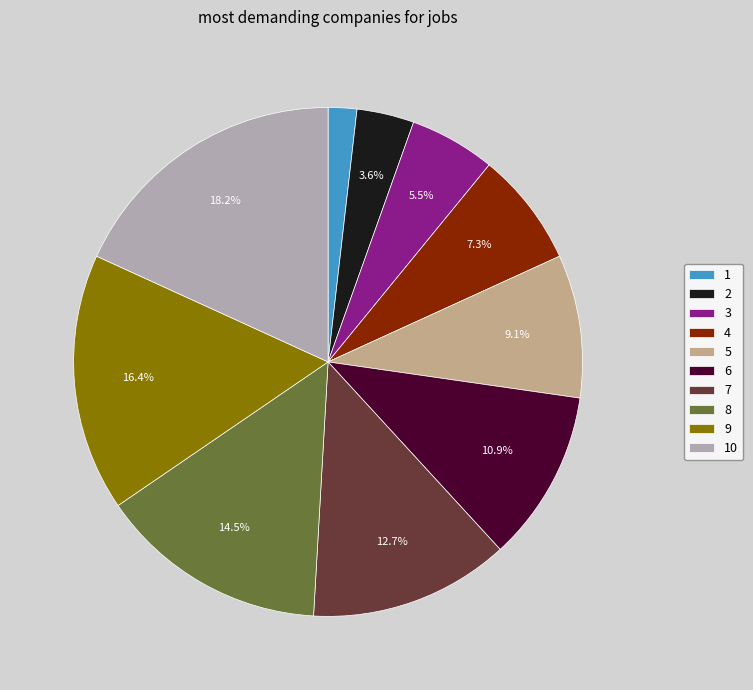

True or false: 5 accounts for 9% of the total.

True